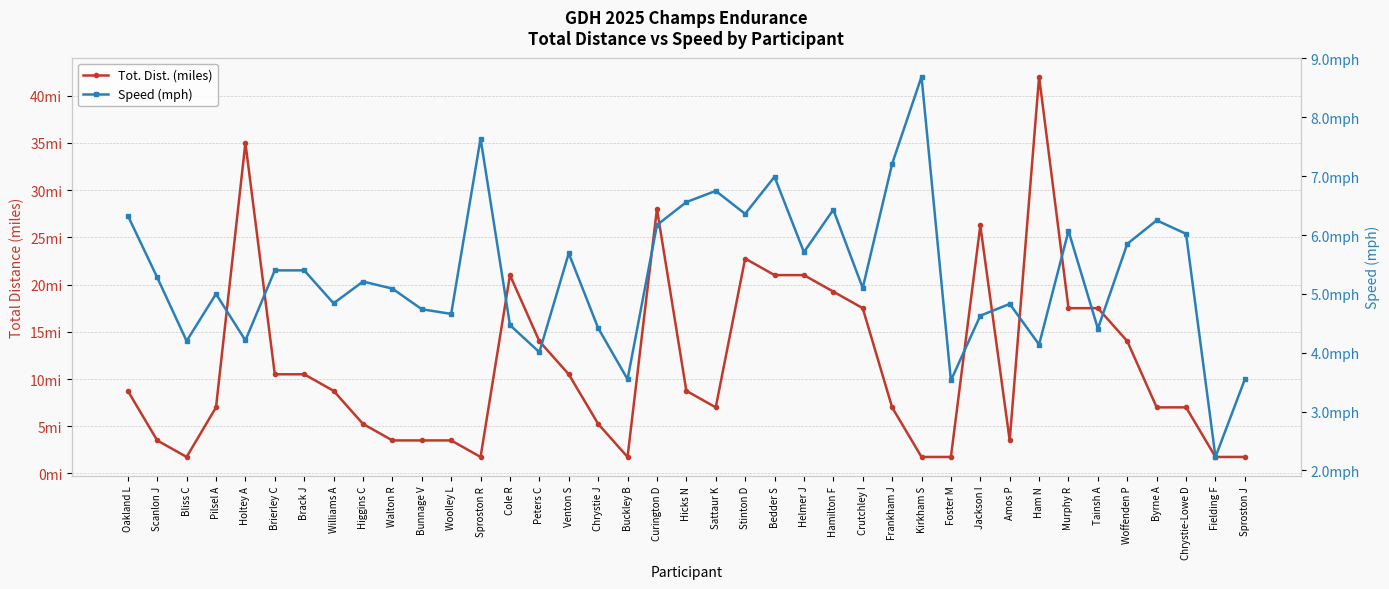

Which series ends up on top after the final intersection of Tot. Dist. (miles) and Speed (mph)?

Speed (mph)